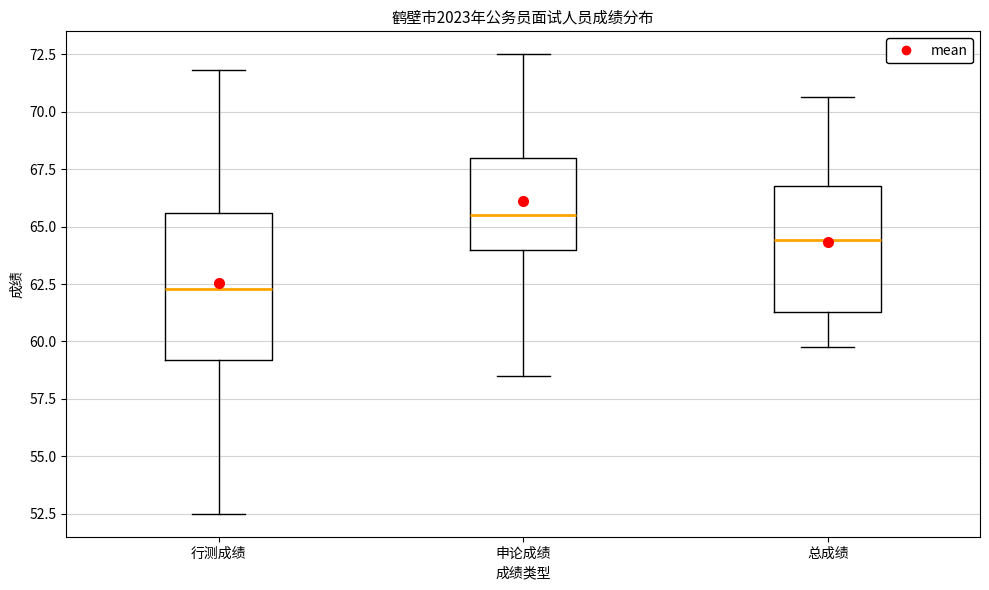

Which box has the highest median line?

申论成绩